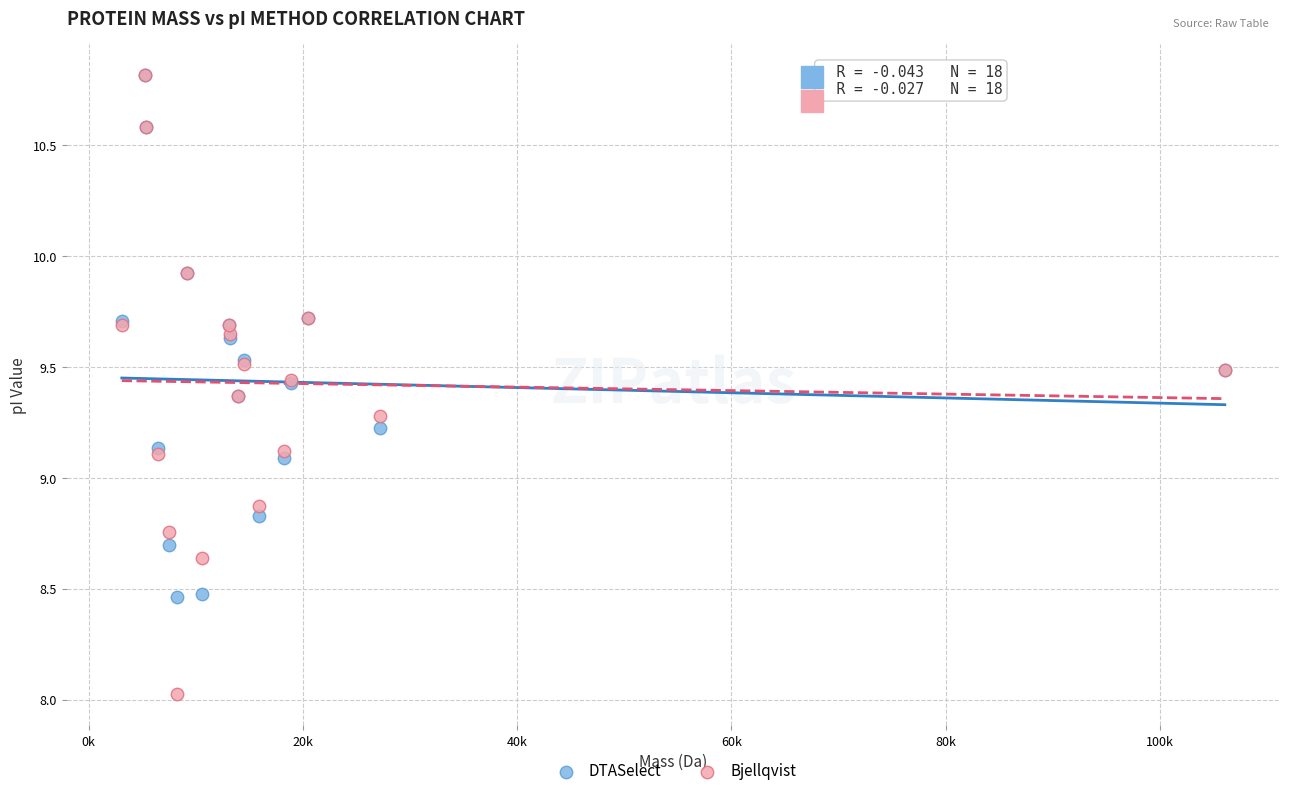

What are all the series names shown in the legend?

DTASelect, Bjellqvist